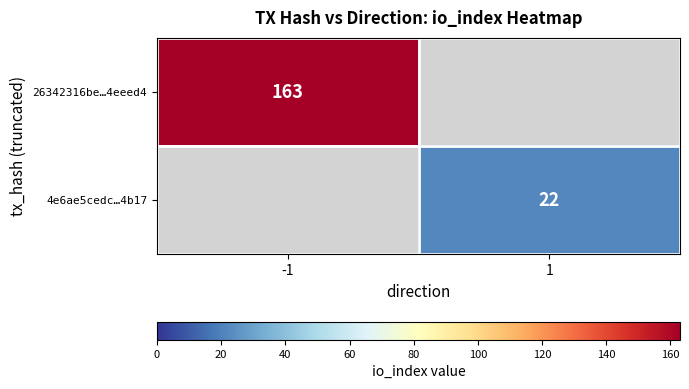

True or false: 4e6ae5cedc…4b17 has a value of 34 at 1.

False